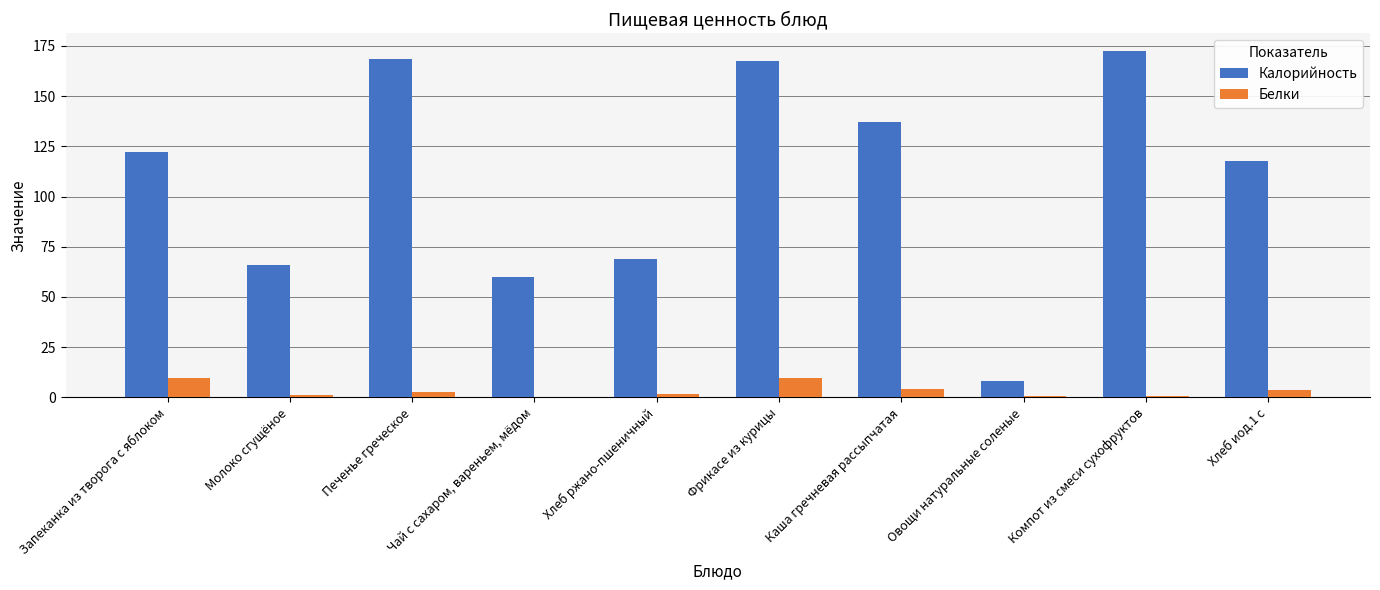

How many data points does each series have?

10